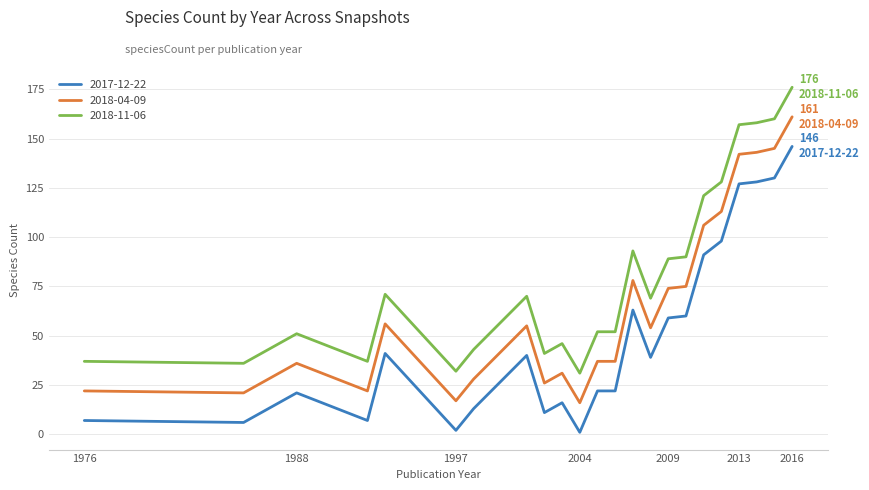

True or false: 2018-04-09 has more than 1 interior local peaks.

True